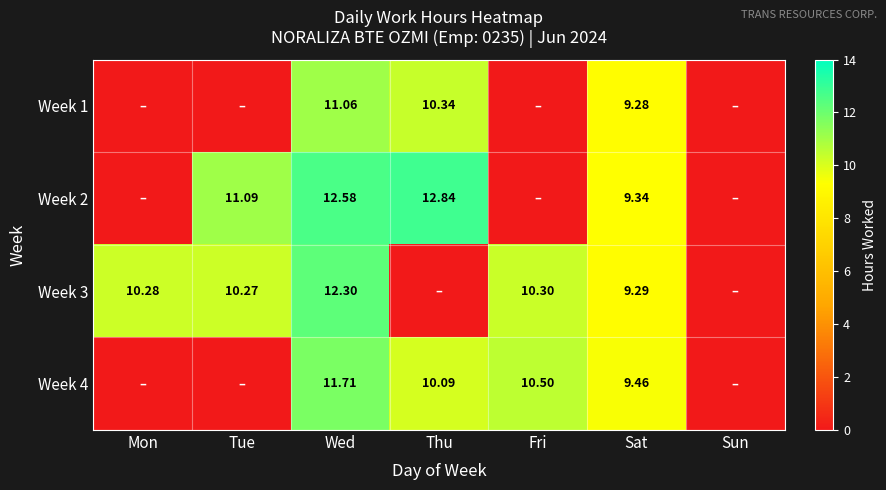

The value of Week 4 at Sat is 14.2. True or false?

False